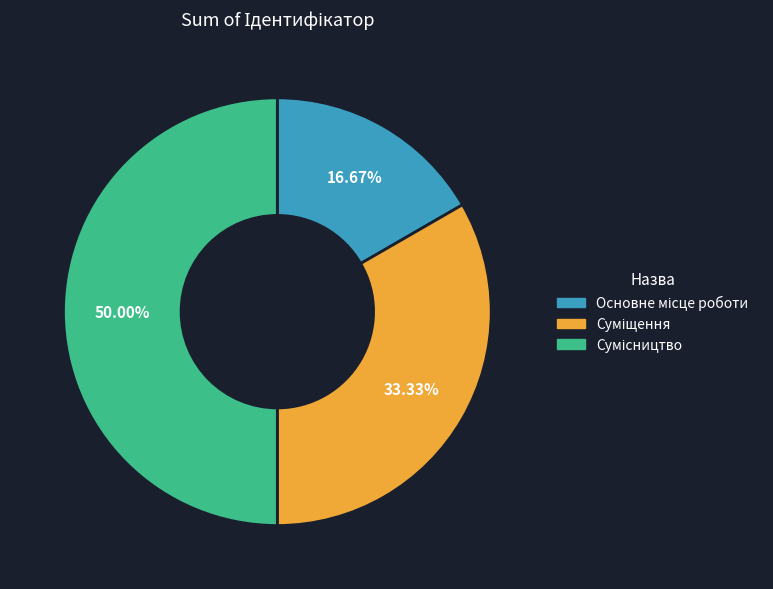

How many slices are in this pie chart?

3